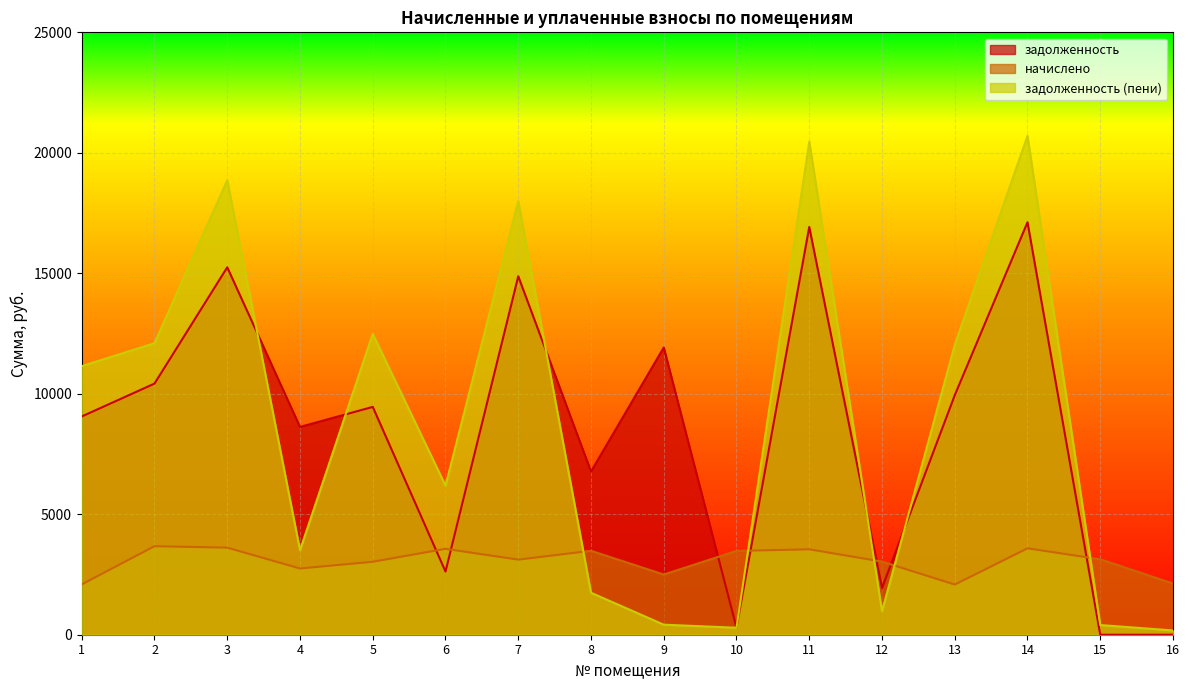

After their last crossing, which series has the higher values: начислено or задолженность (пени)?

начислено